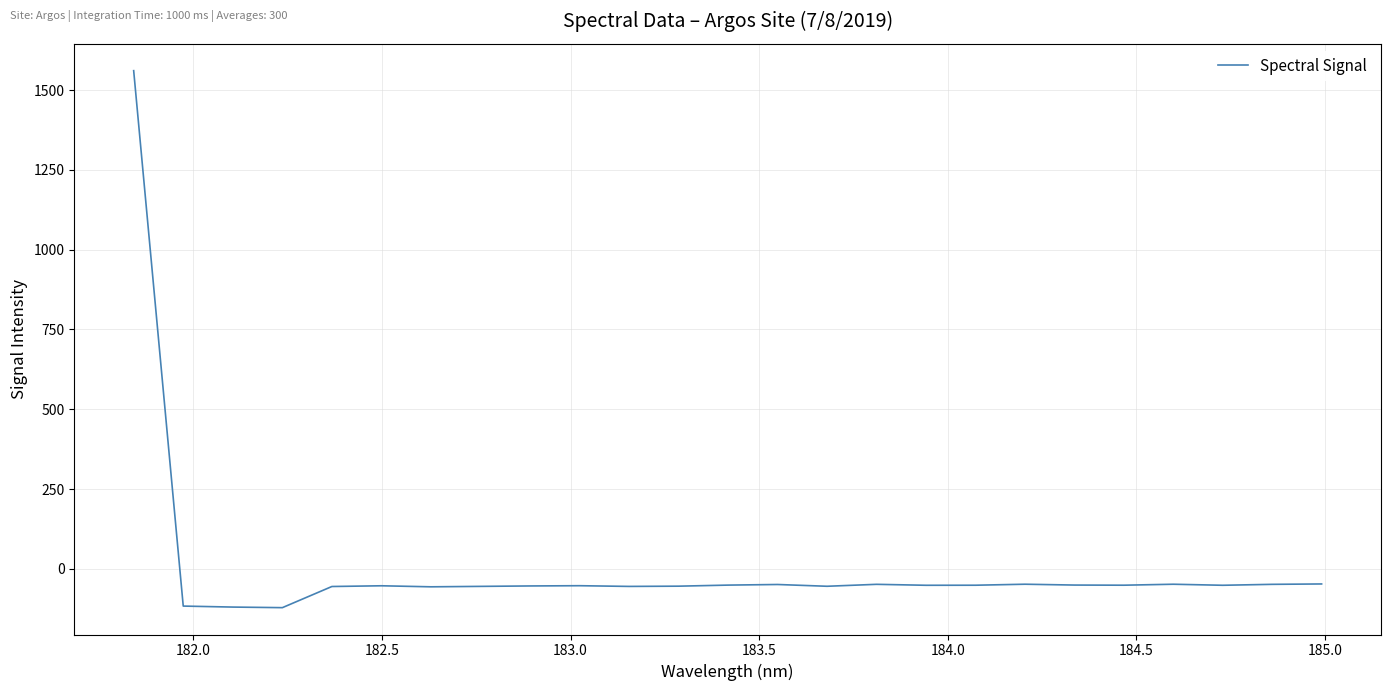

What is the greatest value displayed?

1560.9